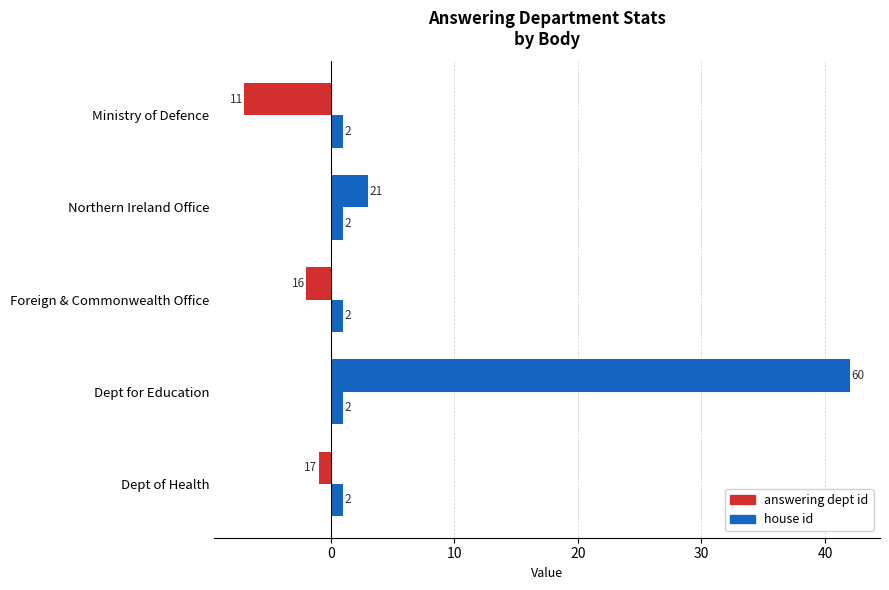

At how many categories does at least one series exceed 15?

1